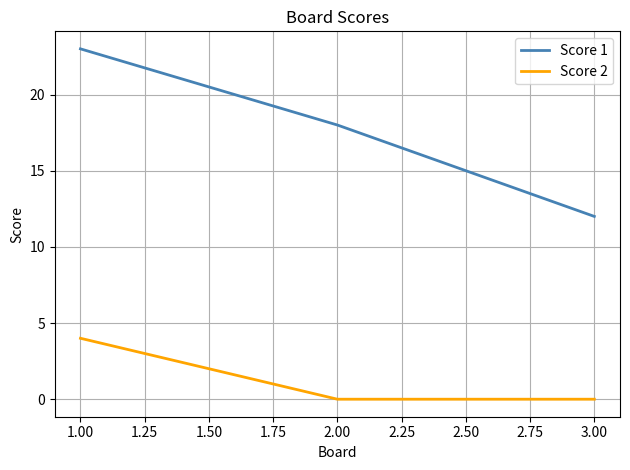

What are all the series names shown in the legend?

Score 1, Score 2